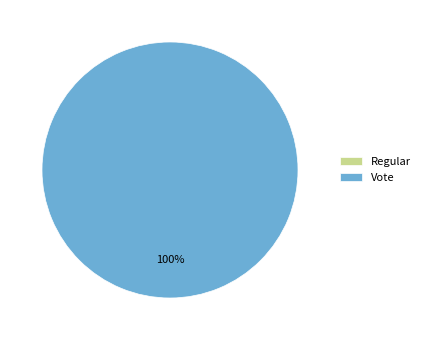

Which slice is the largest?

Vote